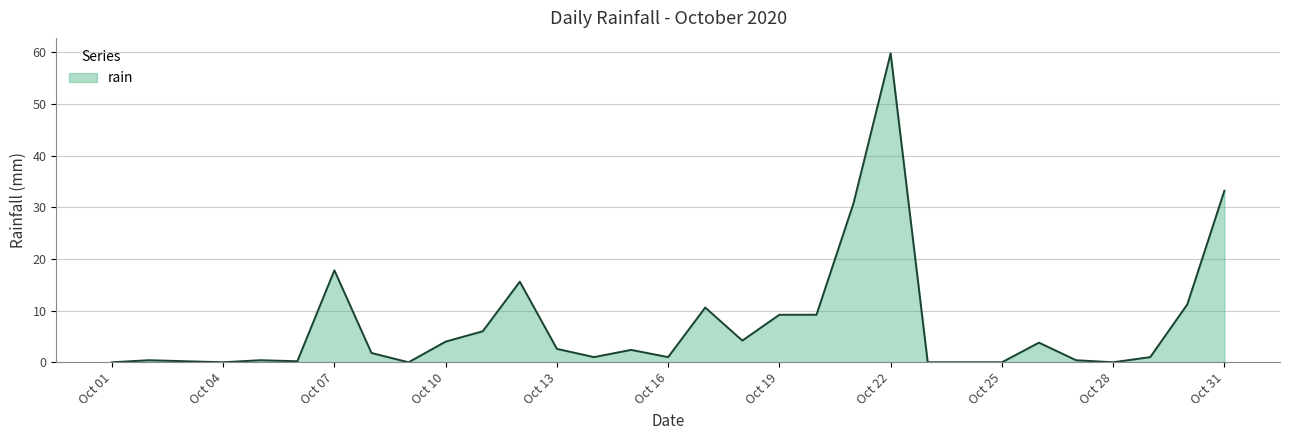

What is the difference between the maximum and minimum values?

59.8